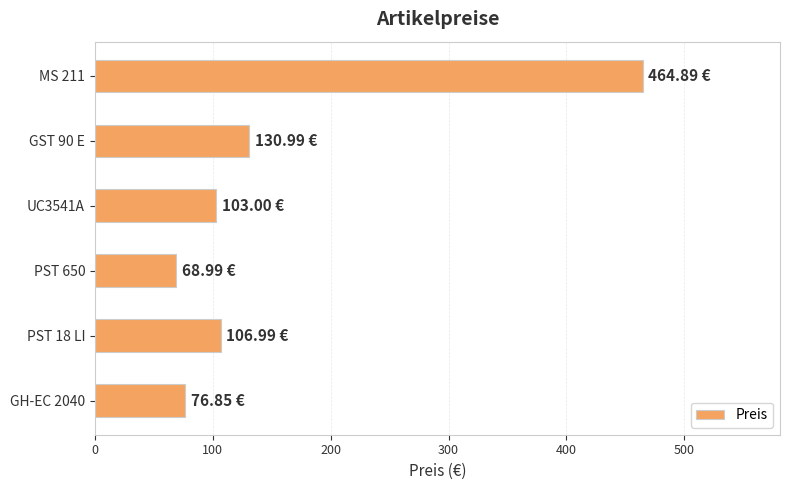

What is the ratio of the value at MS 211 to the value at GH-EC 2040?

6.0